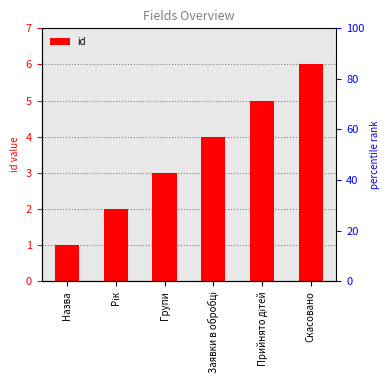

Rank the categories by value from lowest to highest.

Назва, Рік, Групи, Заявки в обробці, Прийнято дітей, Скасовано